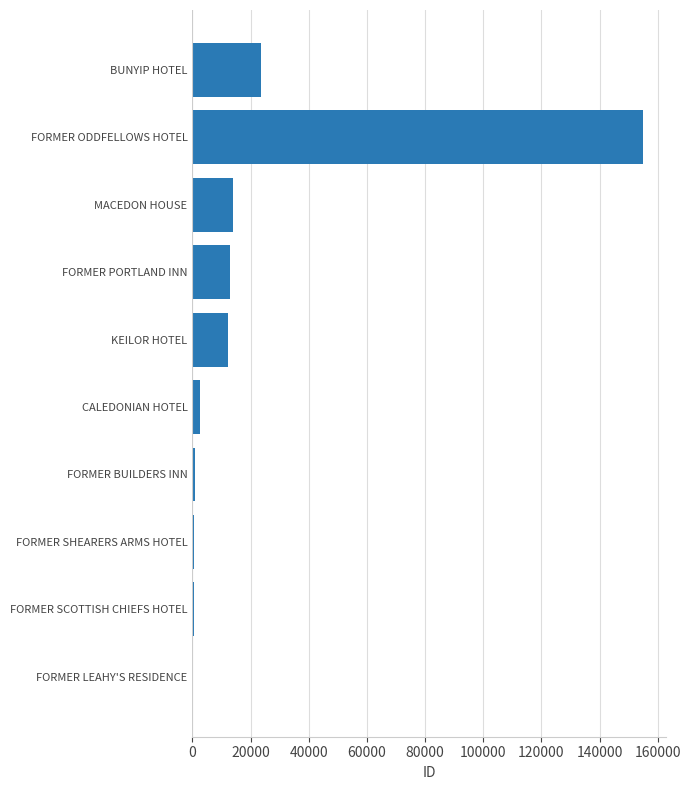

How many data points does each series have?

10